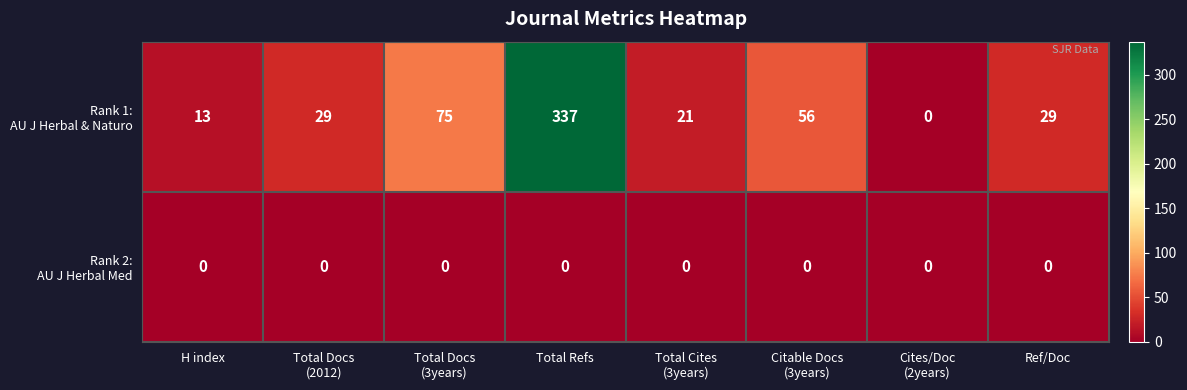

At which category is the sum across all series the highest?

Total Refs